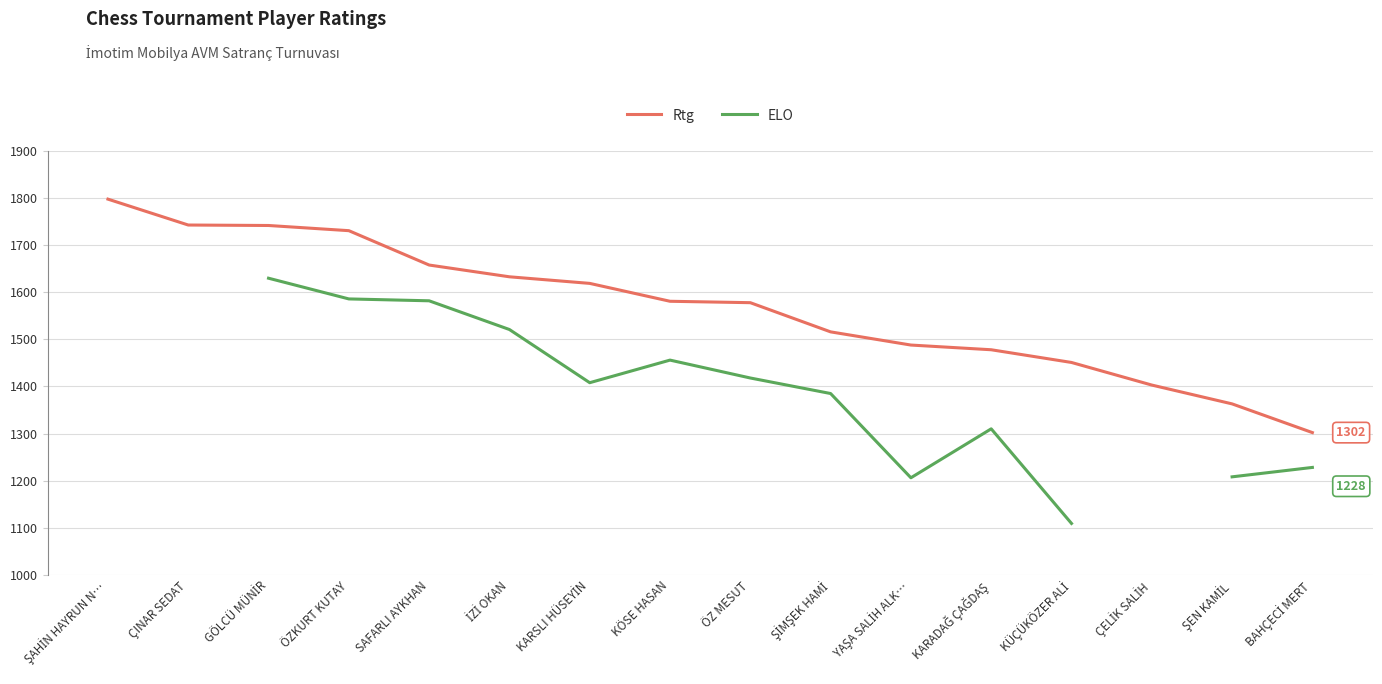

What is the value of the ELO point at the 8th from the left?

1456.0